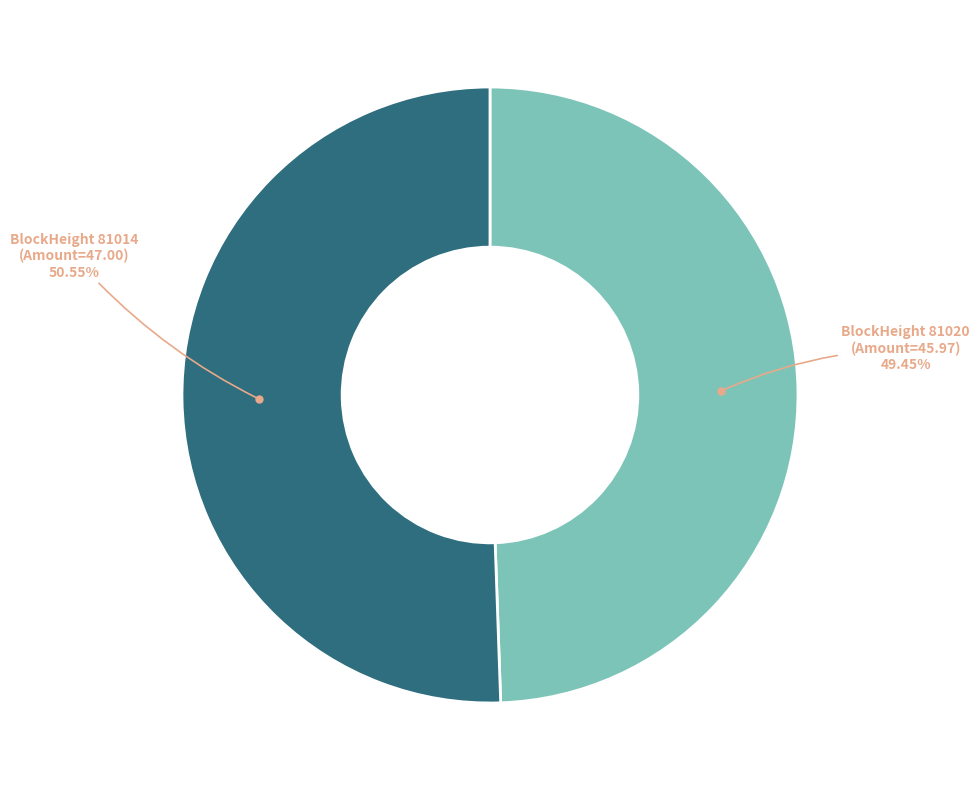

Which category has the biggest portion of the pie?

BlockHeight 81014 (Amount=47.00)